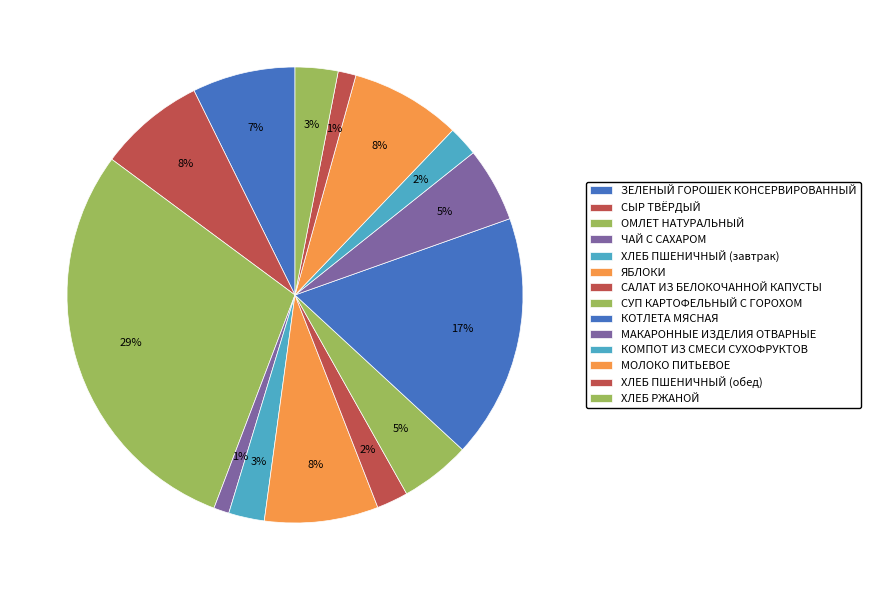

Which category has the biggest portion of the pie?

ОМЛЕТ НАТУРАЛЬНЫЙ